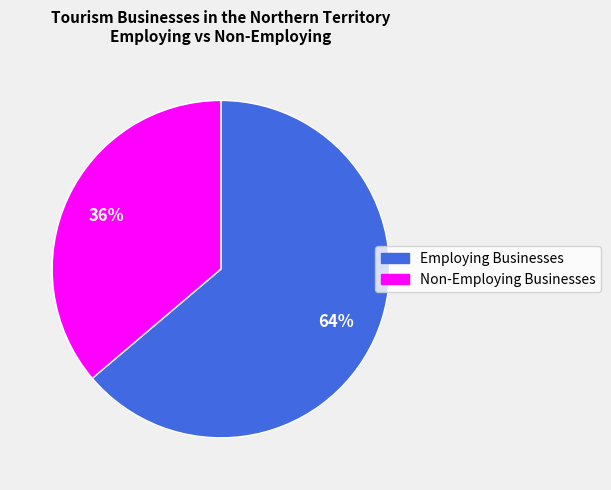

Is there any slice that represents more than half of the pie?

Yes